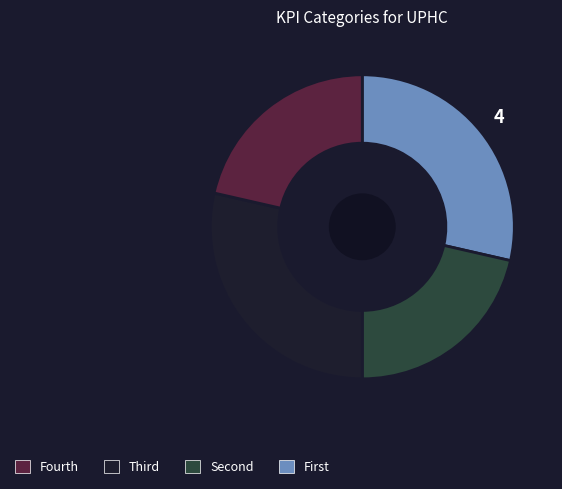

Is there a majority slice in this chart?

No